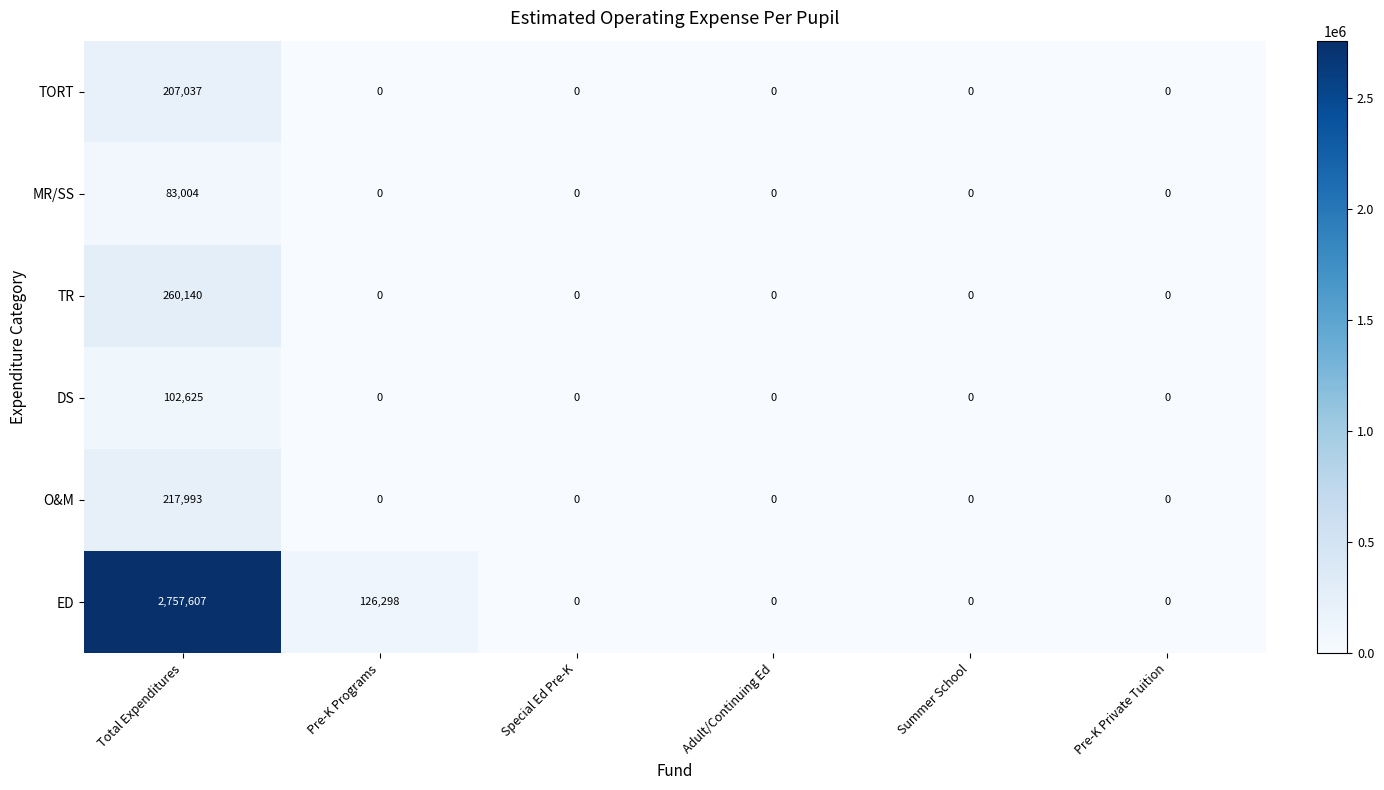

Rank the series by their maximum value, from highest to lowest.

ED, TR, O&M, TORT, DS, MR/SS